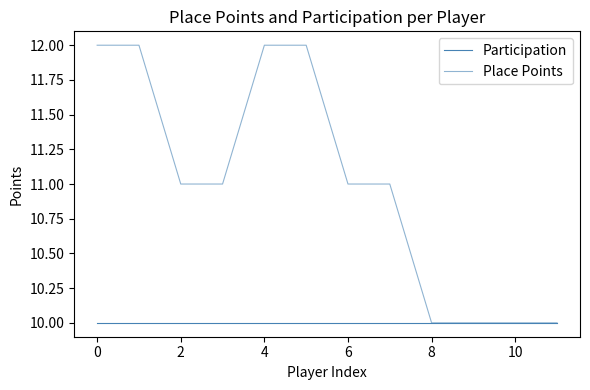

Is this an area chart (filled region under the line)?

No